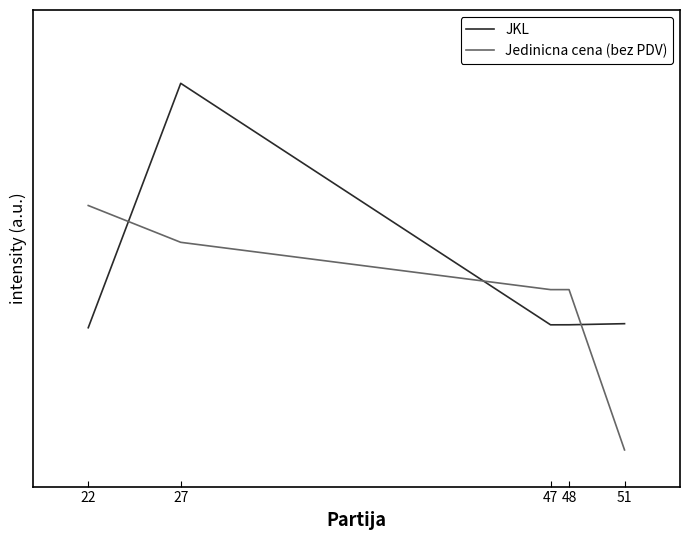

At which category does JKL reach its first local valley?

47